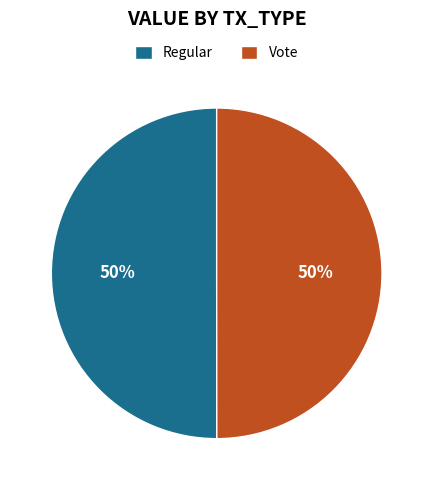

What is the ratio of the value at Regular to the value at Vote?

1.0